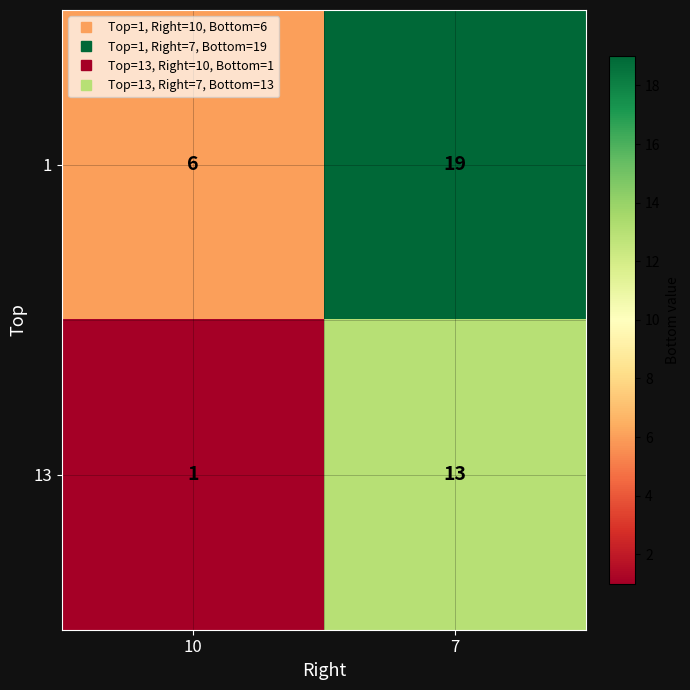

Reading right to left, what are all the values shown in this chart?

1: 7=19	10=6
13: 7=13	10=1